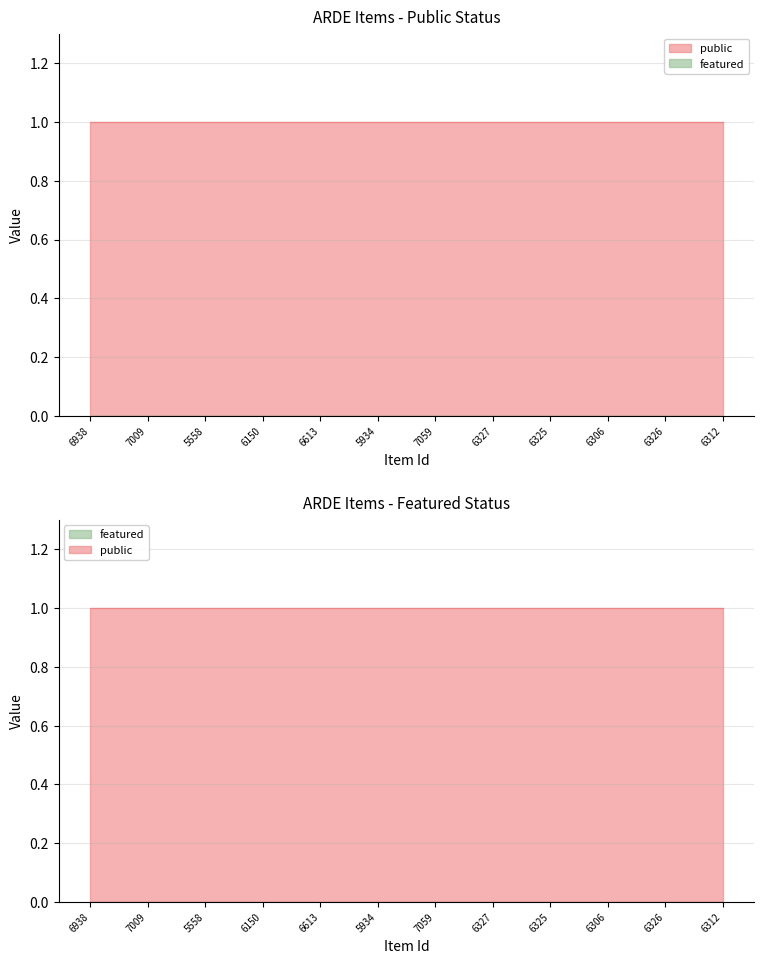

Rank the categories by public value from lowest to highest.

6938, 7009, 5558, 6150, 6613, 5934, 7059, 6327, 6325, 6306, 6326, 6312